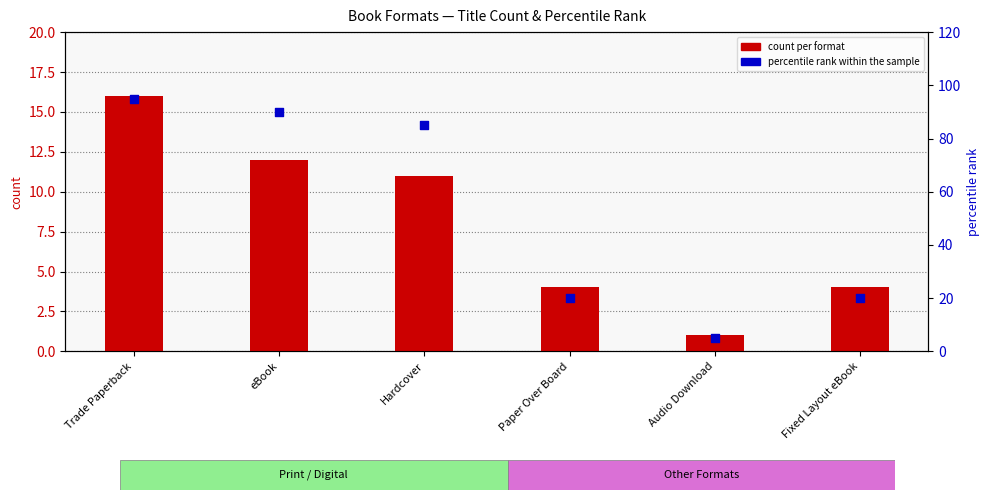

What is the total value across all series at Trade Paperback?

111